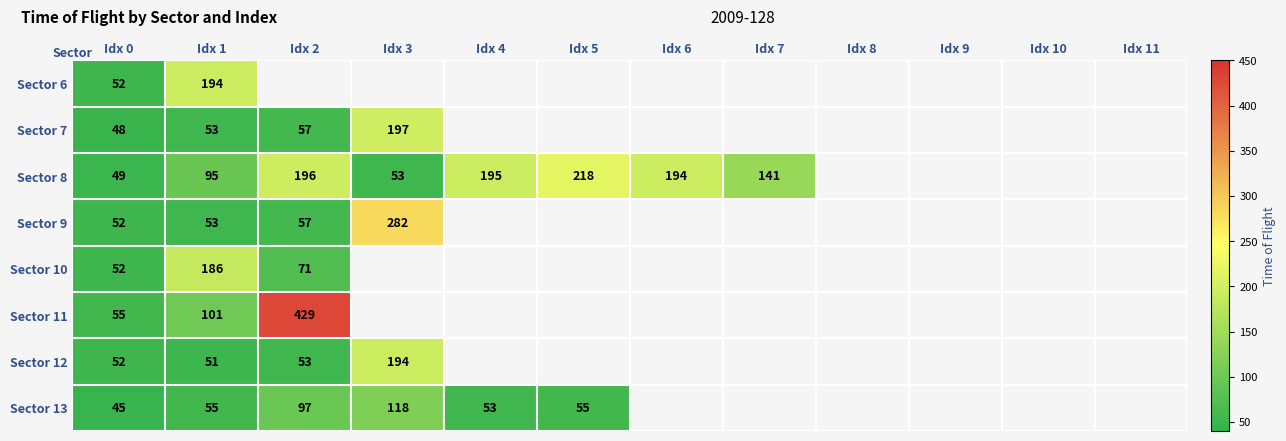

What is the total value across all series at Idx 0?

405